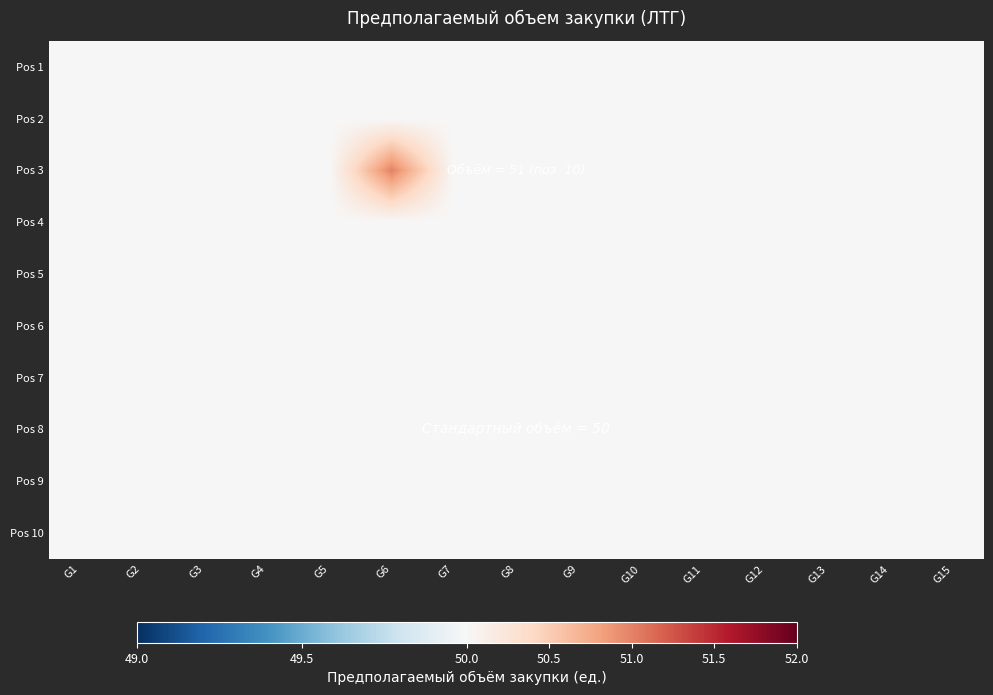

At which category is the sum across all series the highest?

G6